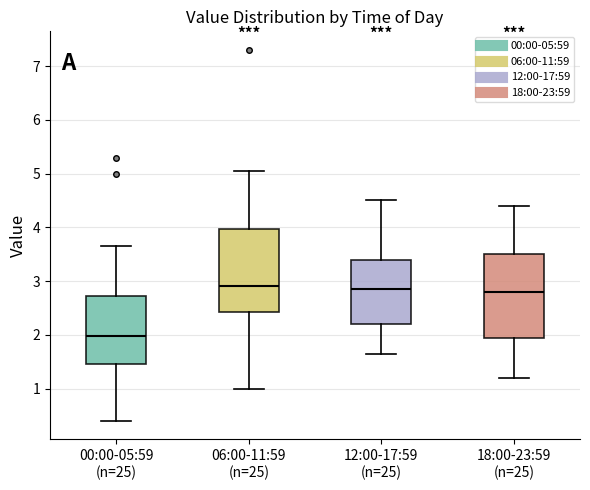

Reading left to right, read every box against the y-axis: the position of its median line, the range the box covers, and the ends of its whiskers. The values are not printed on the chart, so give them approximately, as read against the axis.

00:00-05:59 (n=25): median 2.0, box 1.5 to 2.7, whiskers 0.4 to 3.7
06:00-11:59 (n=25): median 2.9, box 2.4 to 4.0, whiskers 1.0 to 5.1
12:00-17:59 (n=25): median 2.9, box 2.2 to 3.4, whiskers 1.7 to 4.5
18:00-23:59 (n=25): median 2.8, box 2.0 to 3.5, whiskers 1.2 to 4.4